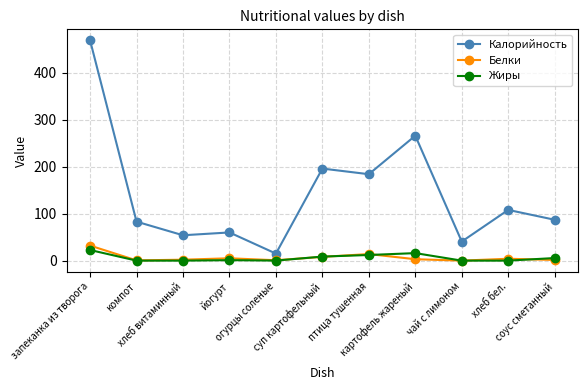

What is the maximum value shown in the chart?

469.0